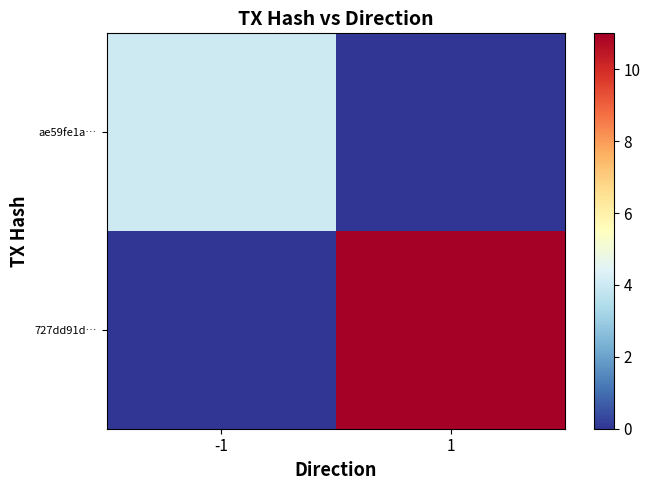

Count the number of data series in this chart.

2